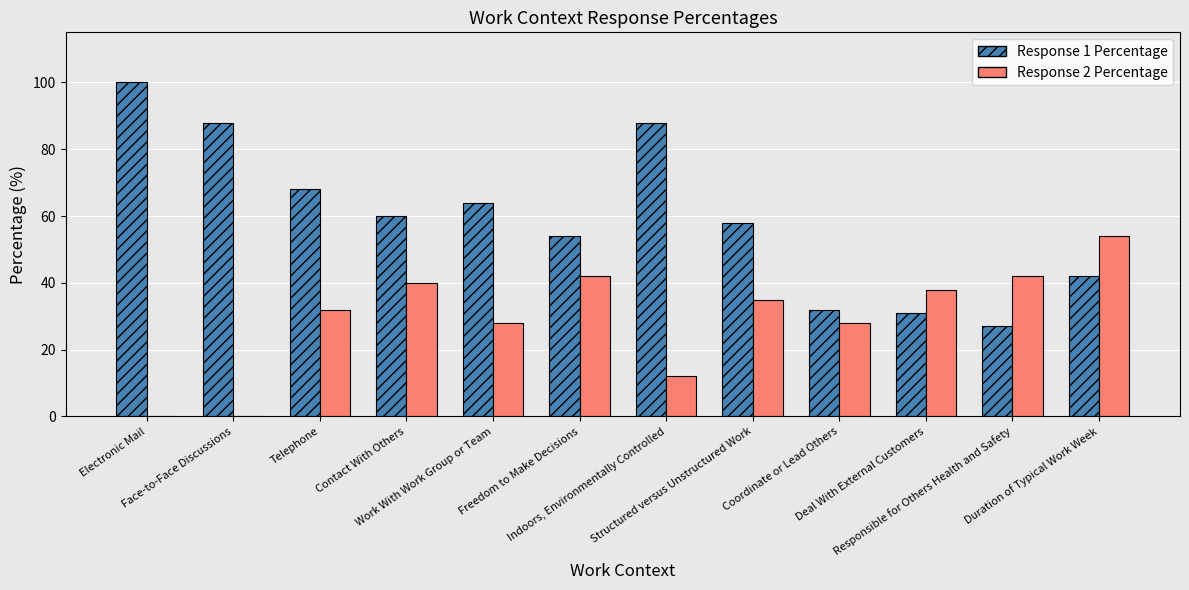

Which series has the largest total across all categories?

Response 1 Percentage